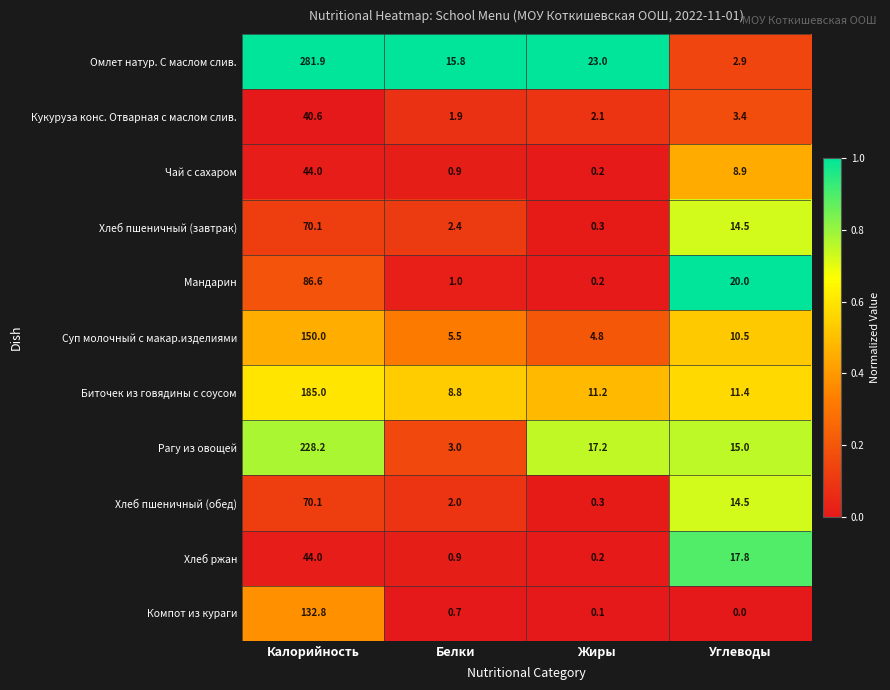

True or false: Омлет натур. С маслом слив. has a value of 281.9 at Калорийность.

True